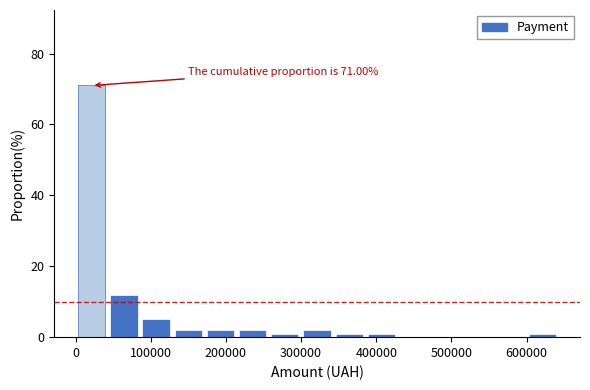

Which range on the x-axis has the tallest bar?

0 to 40000